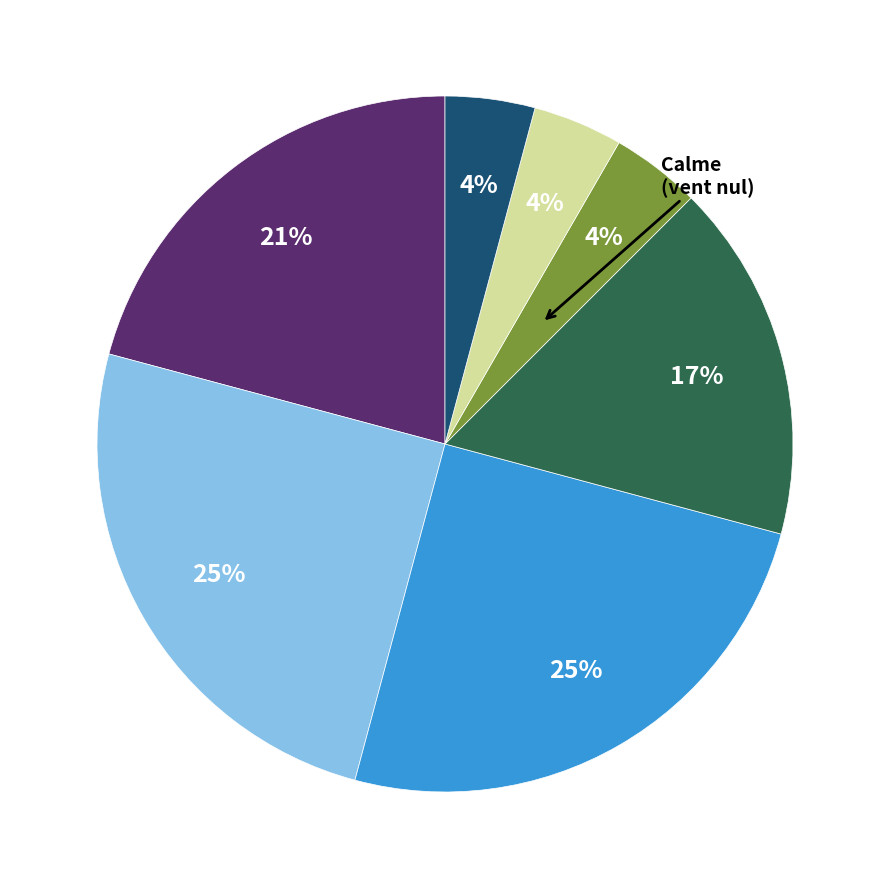

Is there any slice that represents more than half of the pie?

No